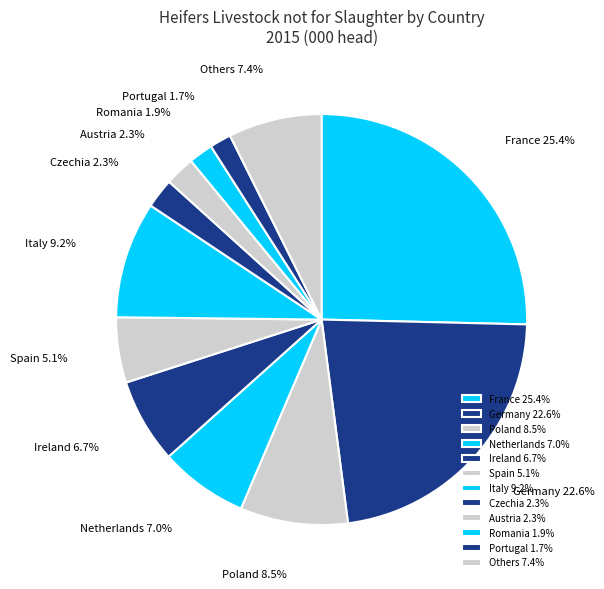

Which has a higher value, Germany or Italy?

Germany